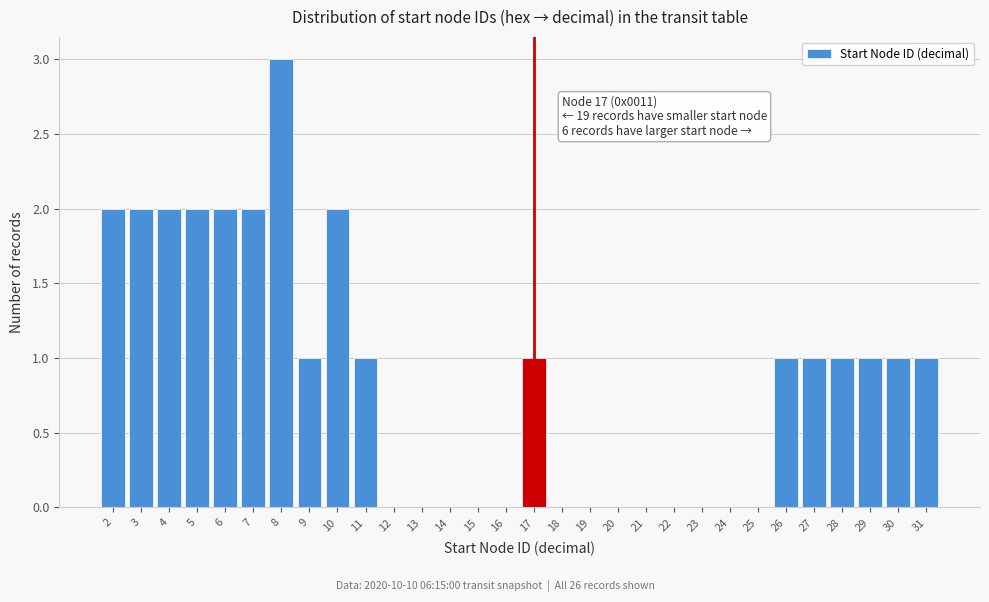

Over which range of the x-axis is the bar tallest?

7.5 to 8.5